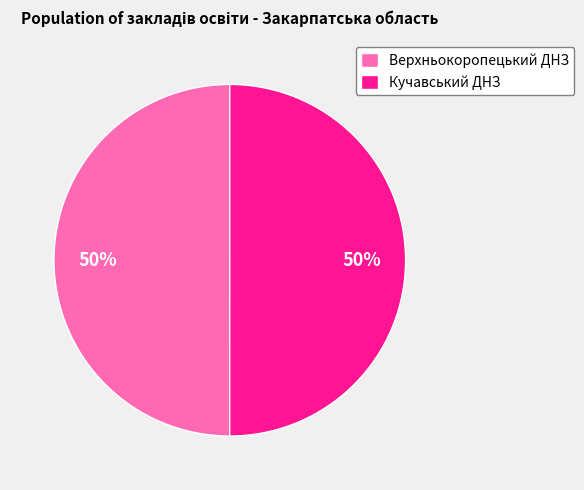

To the nearest percent, what is the average slice percentage?

50%